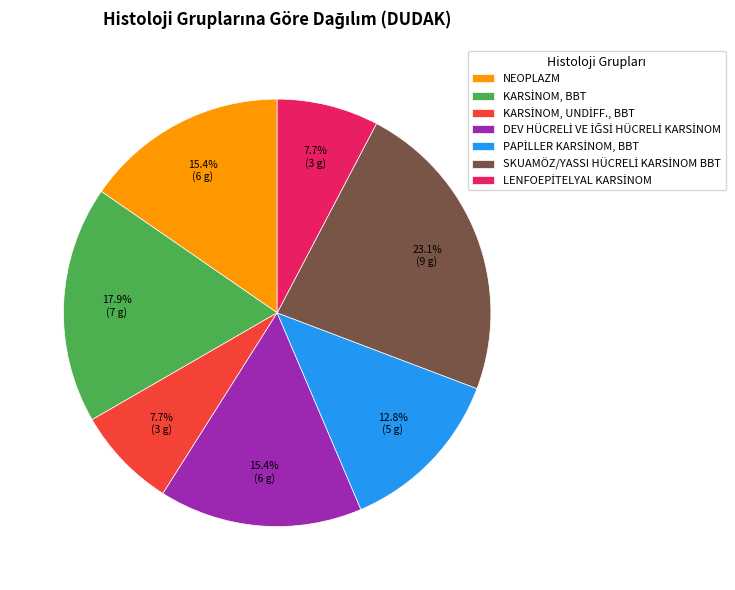

Does any single category account for the majority?

No